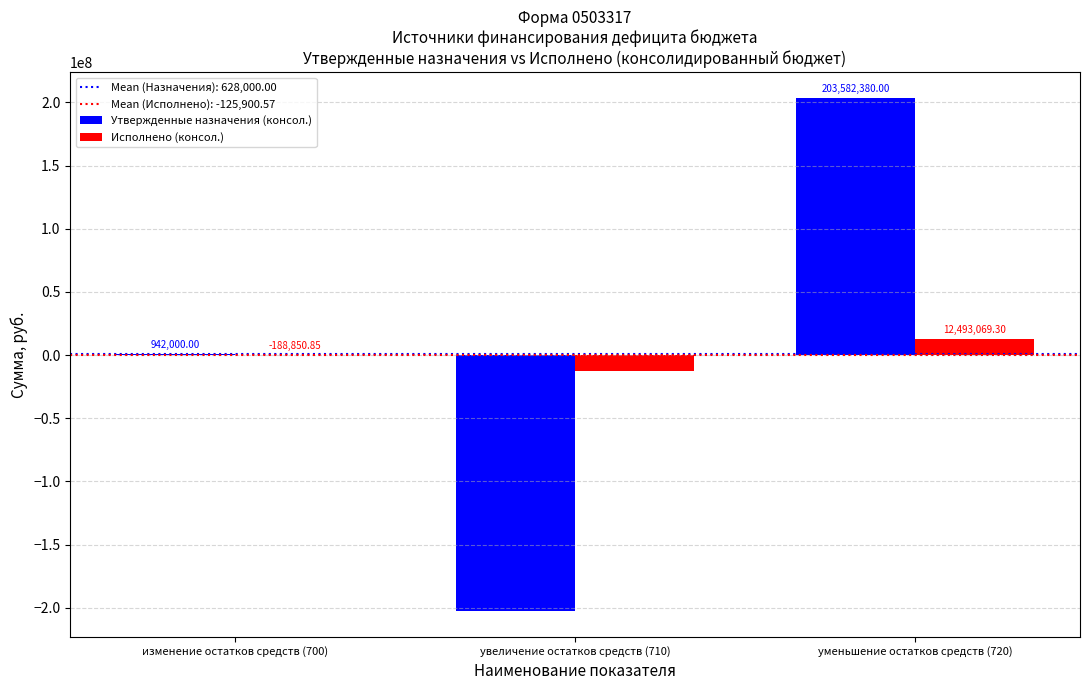

At which category is the sum across all series the highest?

уменьшение остатков средств (720)